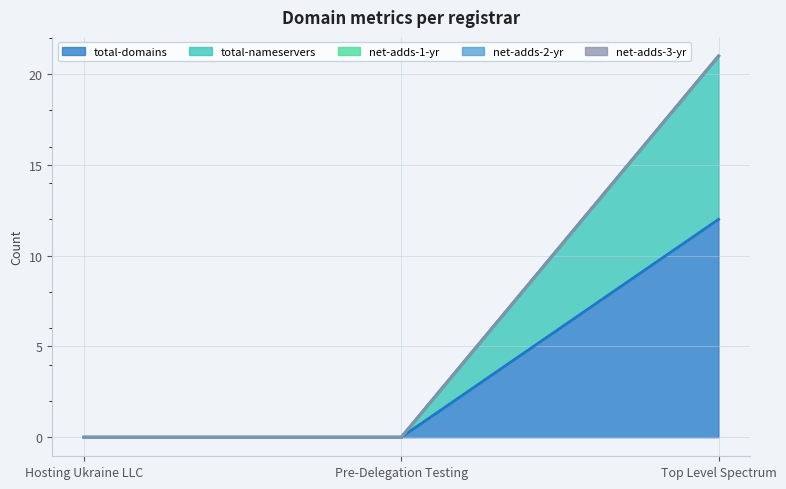

What is the greatest value displayed?

12